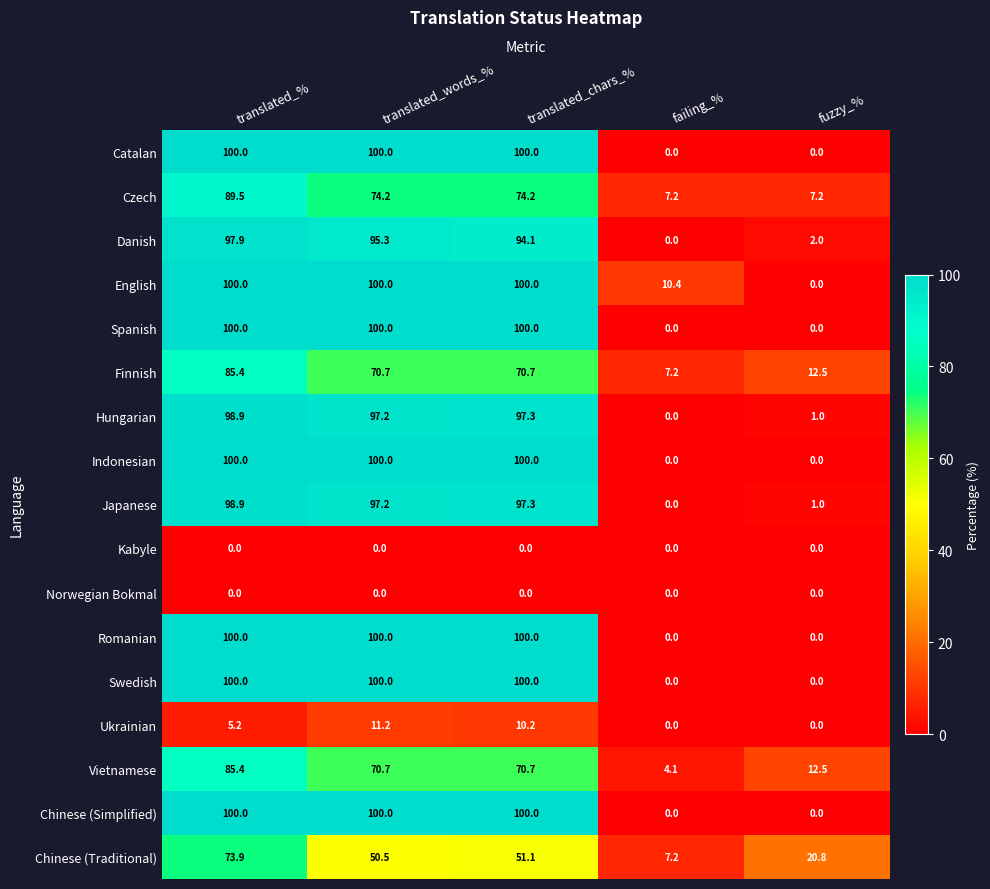

How many series are shown in this chart?

17